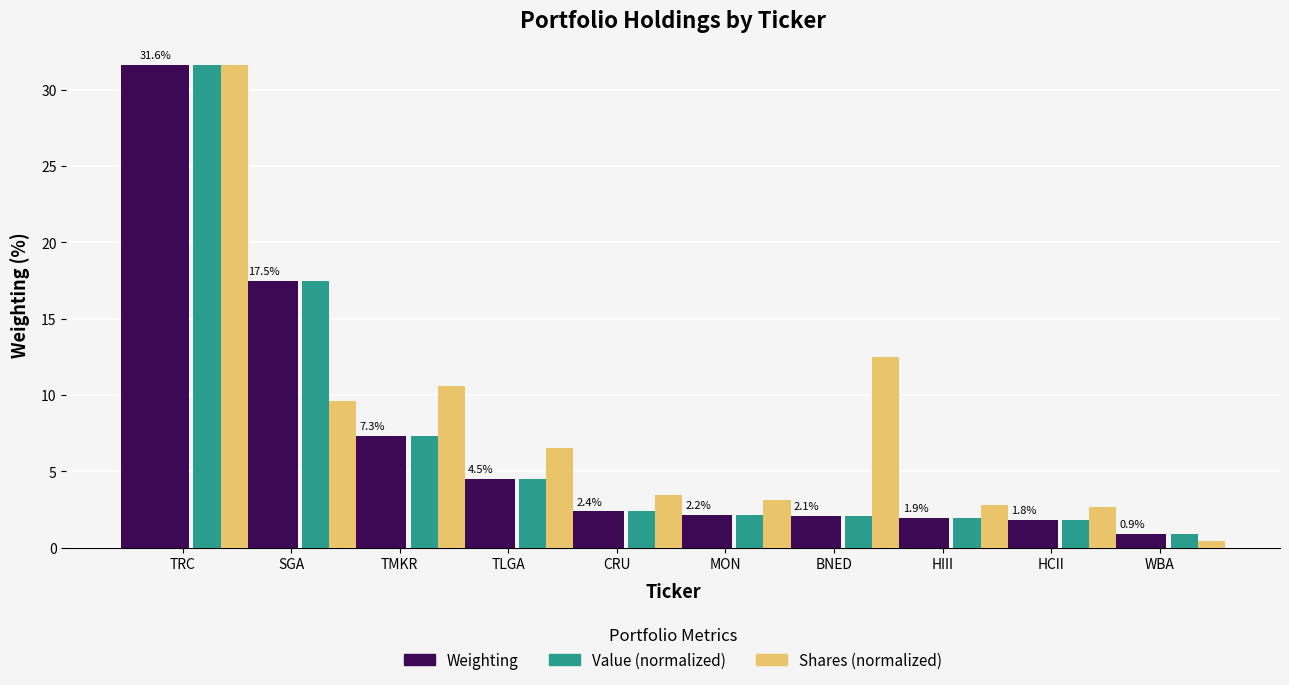

What is the difference between the maximum and second lowest values in the Shares (normalized) series?

28.9